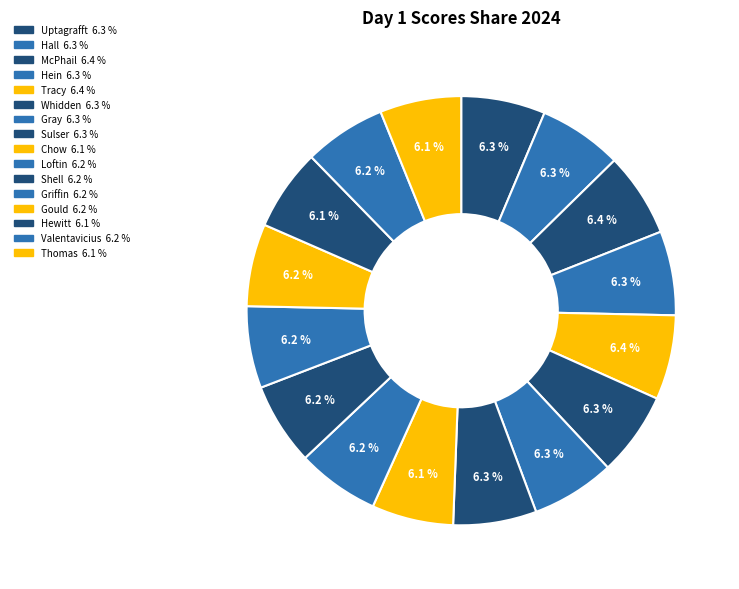

How many slices are in this pie chart?

16